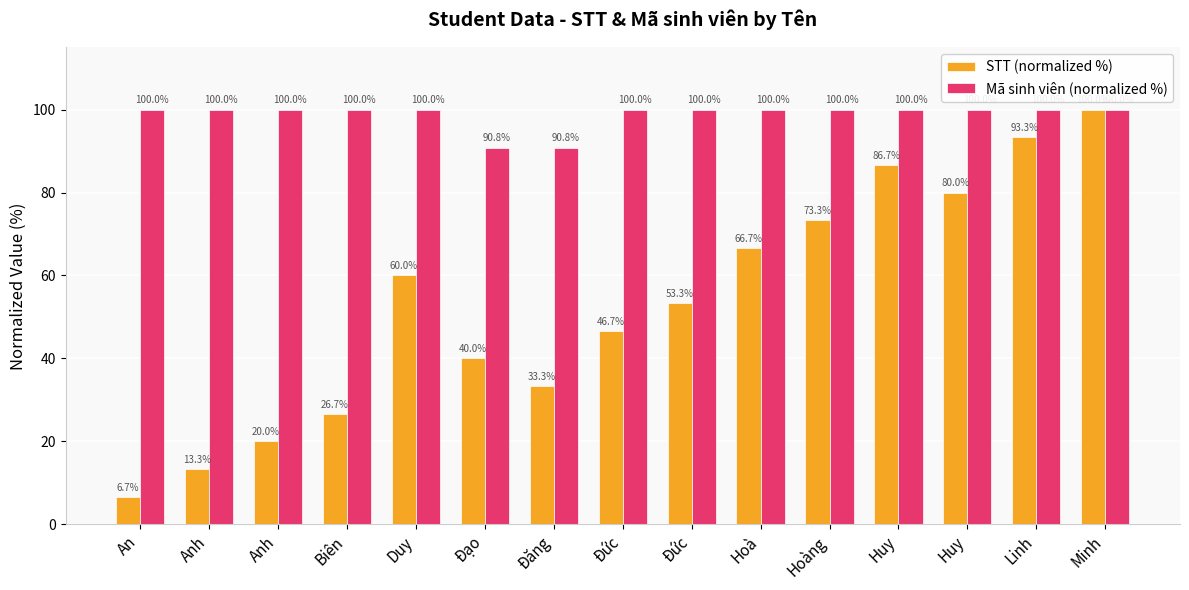

Are the bars horizontal?

No